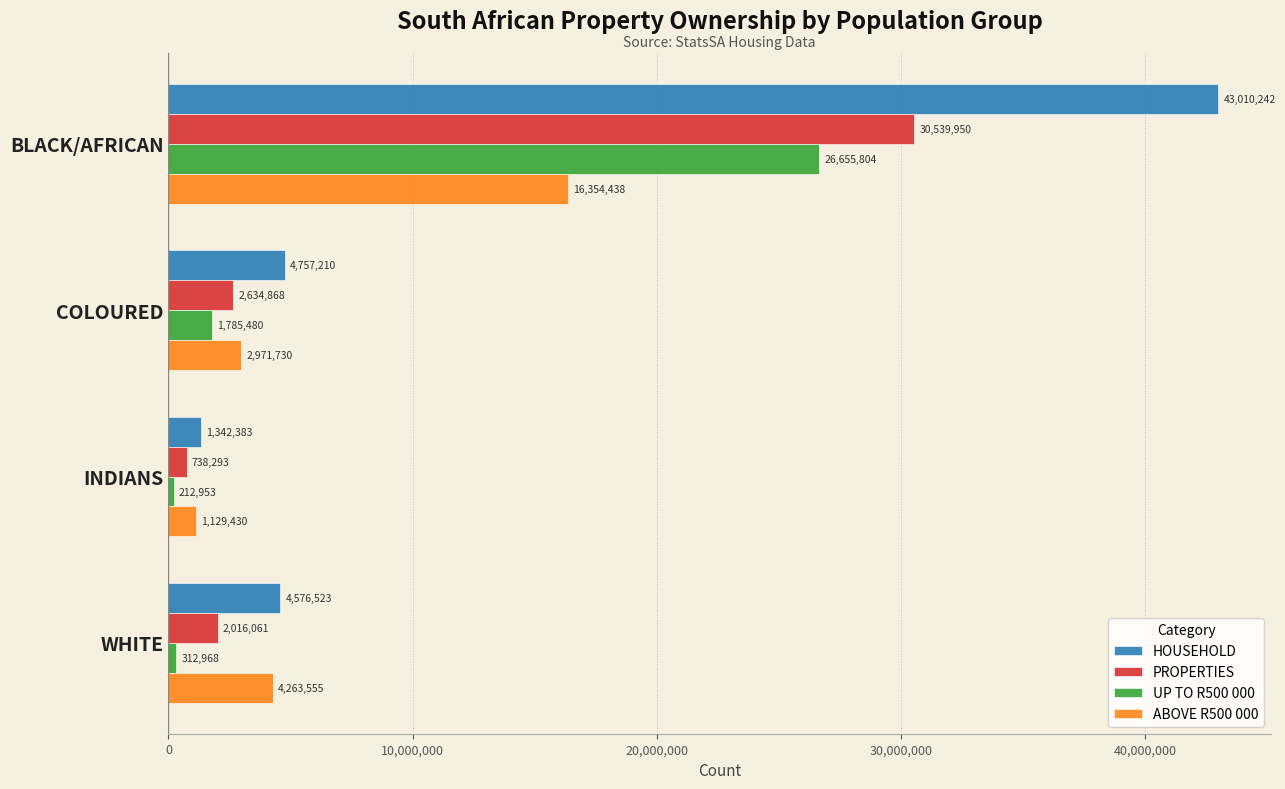

At how many categories does at least one series exceed 39497852?

1